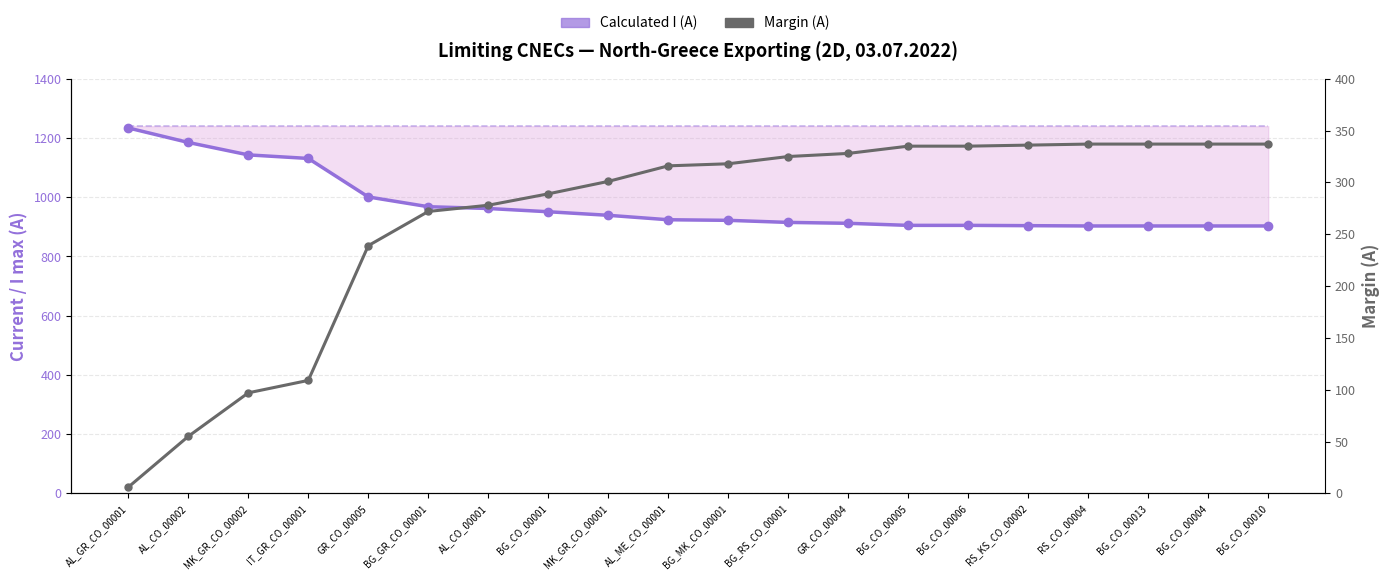

Rank the series by their maximum value, from lowest to highest.

Margin (A), Calculated I (A)